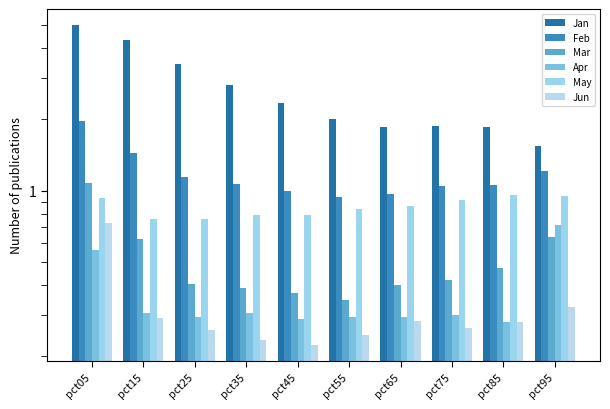

At which label is May closest to 0?

pct15